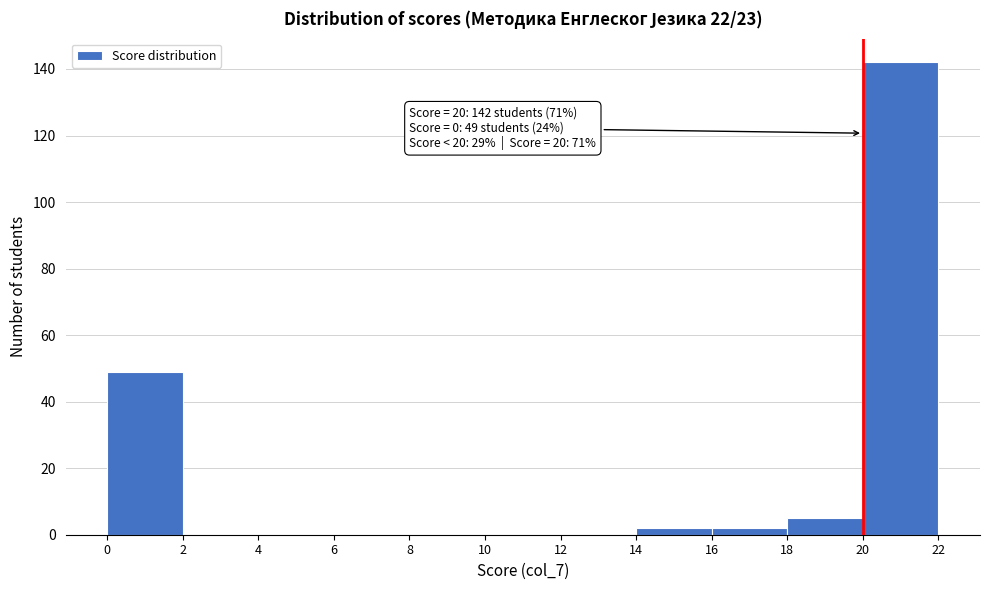

Over which range of the x-axis is the bar tallest?

20 to 22